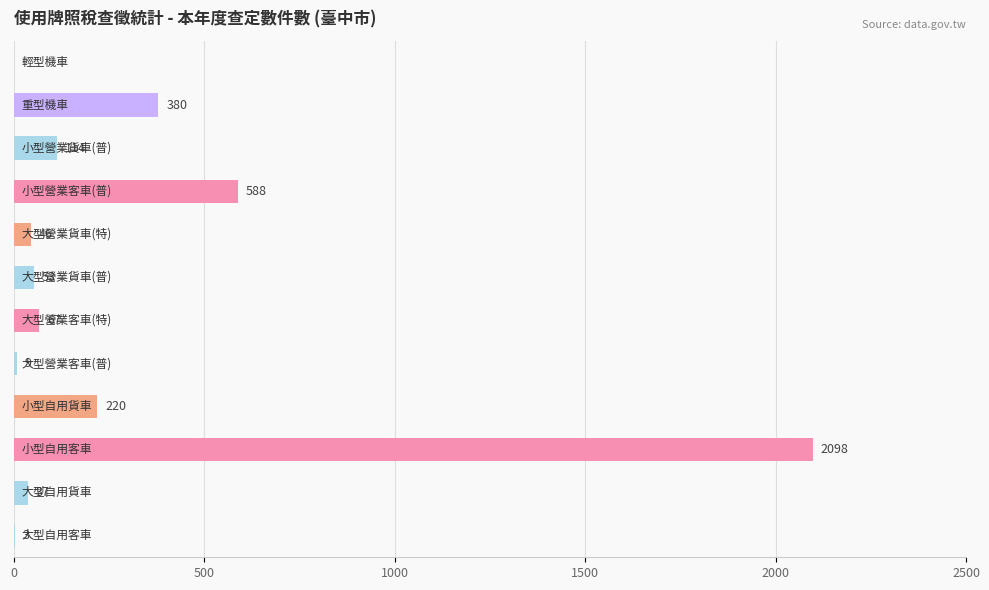

What is the maximum value shown in the chart?

2098